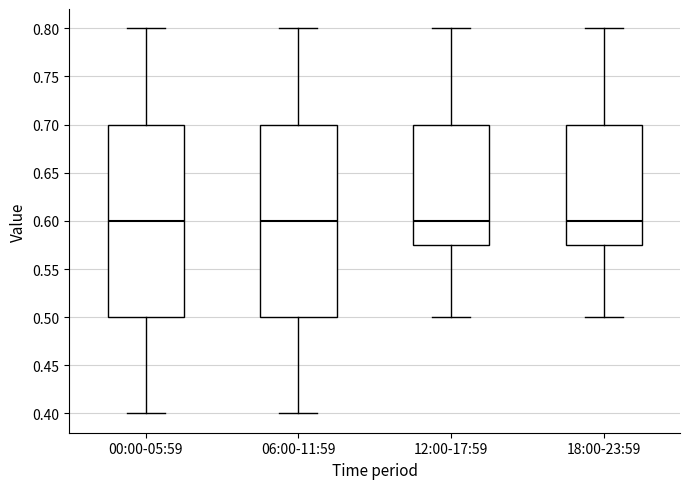

Reading left to right, read every box against the y-axis: the position of its median line, the range the box covers, and the ends of its whiskers. The values are not printed on the chart, so give them approximately, as read against the axis.

00:00-05:59: median 0.600, box 0.500 to 0.700, whiskers 0.400 to 0.800
06:00-11:59: median 0.600, box 0.500 to 0.700, whiskers 0.400 to 0.800
12:00-17:59: median 0.600, box 0.575 to 0.700, whiskers 0.500 to 0.800
18:00-23:59: median 0.600, box 0.575 to 0.700, whiskers 0.500 to 0.800